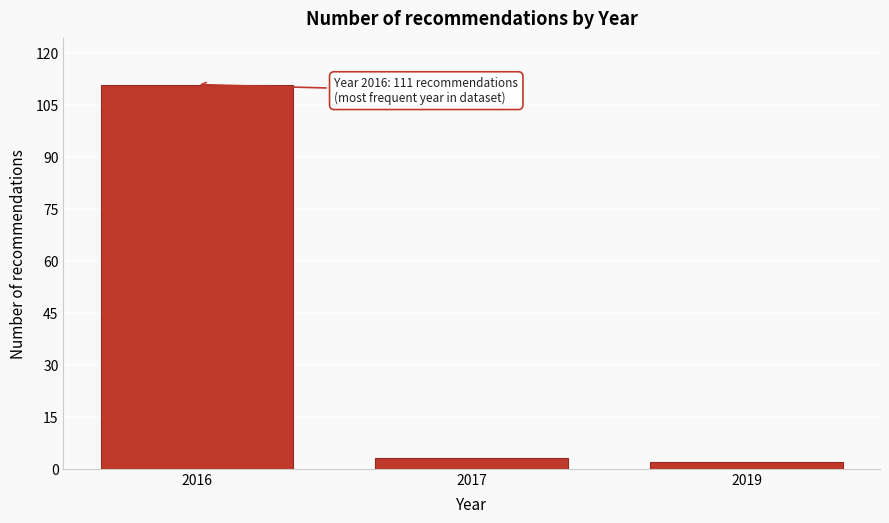

Reading right to left, list all the values displayed in this chart.

2019=2	2017=3	2016=111